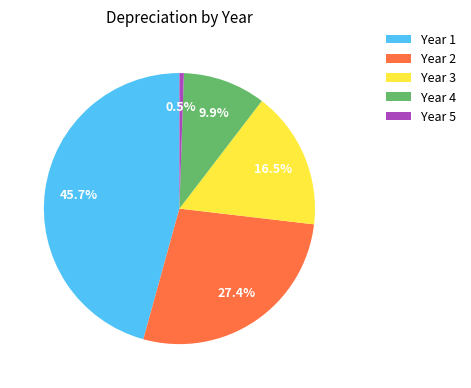

Does any single category account for the majority?

No